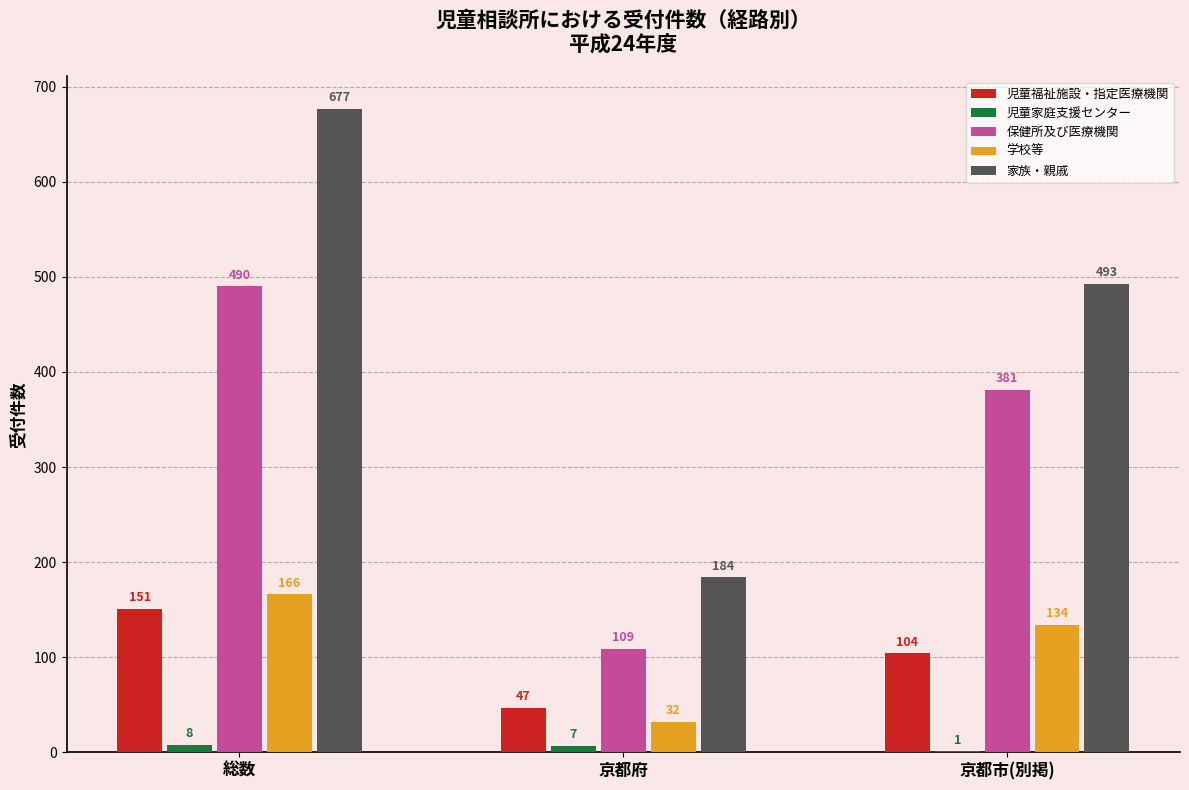

True or false: 保健所及び医療機関 has a value of 490 at 総数.

True